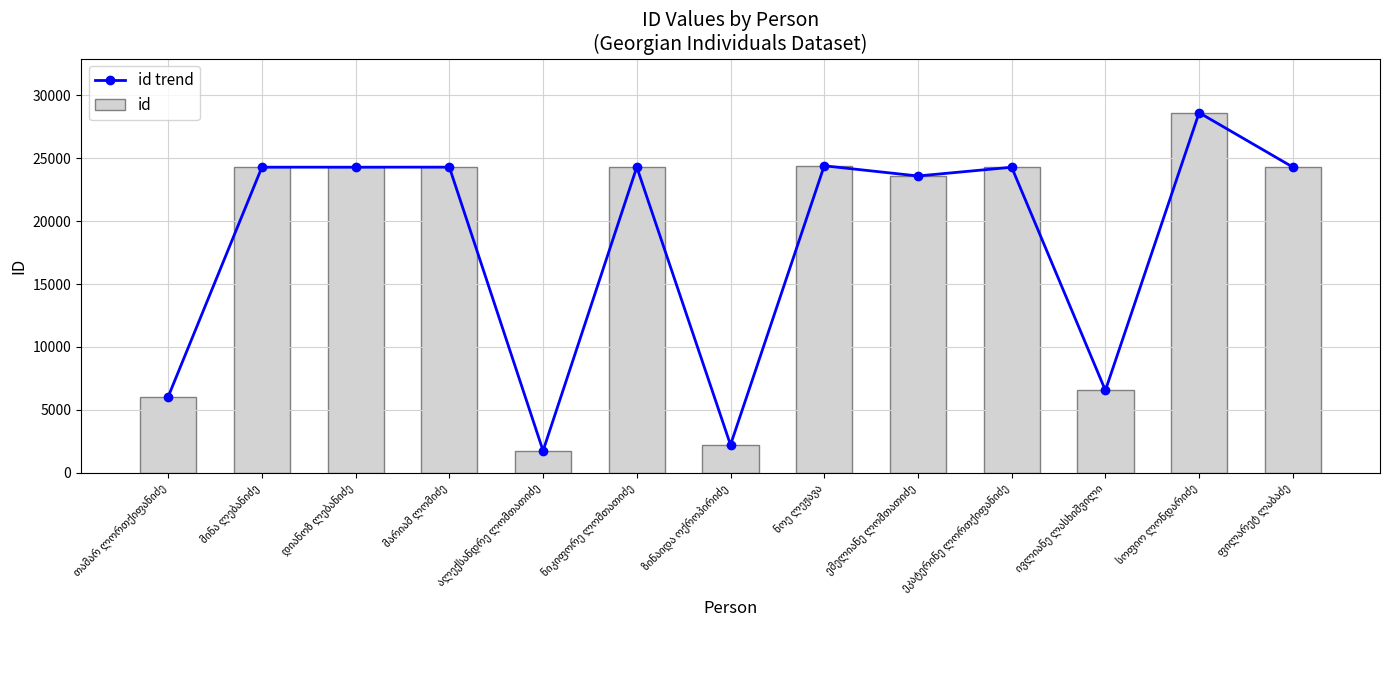

The value of id at ივლიანე ლასხიშვილი is 6536. True or false?

True